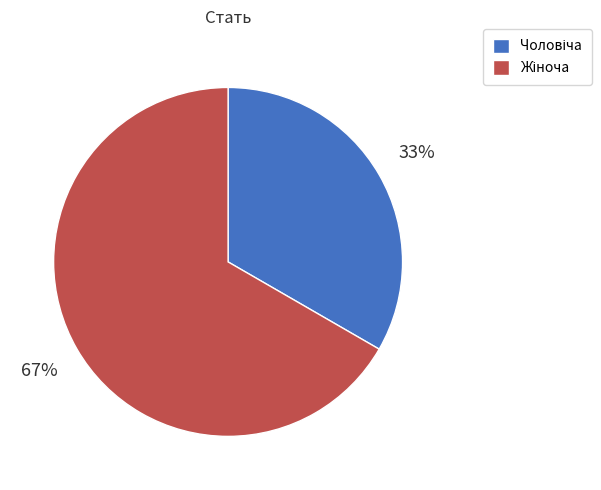

To the nearest percent, what is the average slice percentage?

50%